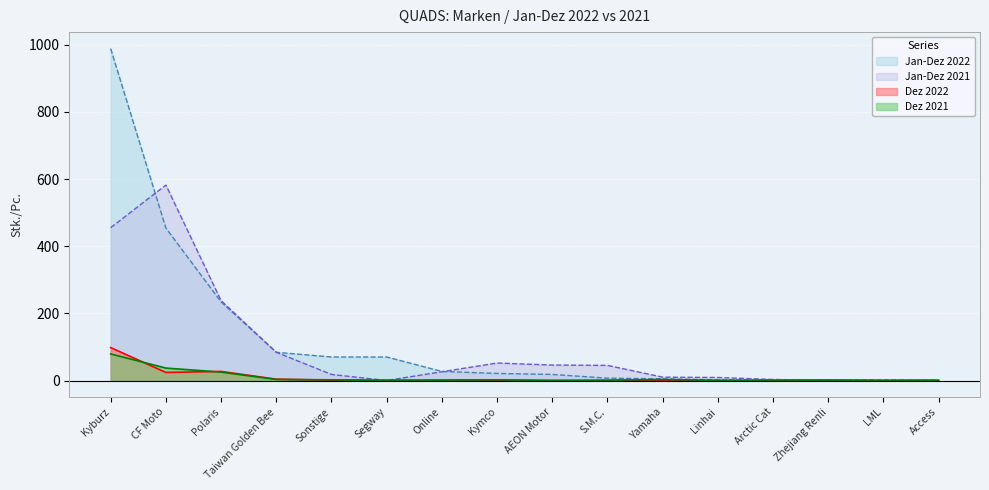

What is the value of the Jan-Dez 2021 point at the 14th from the left?

1